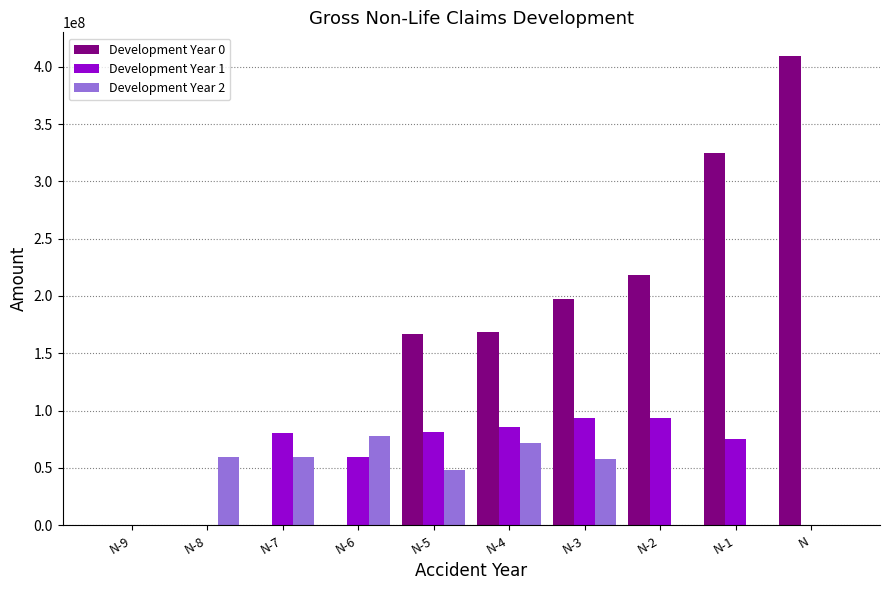

What is the sum of all Development Year 0 values?

1485593540.3